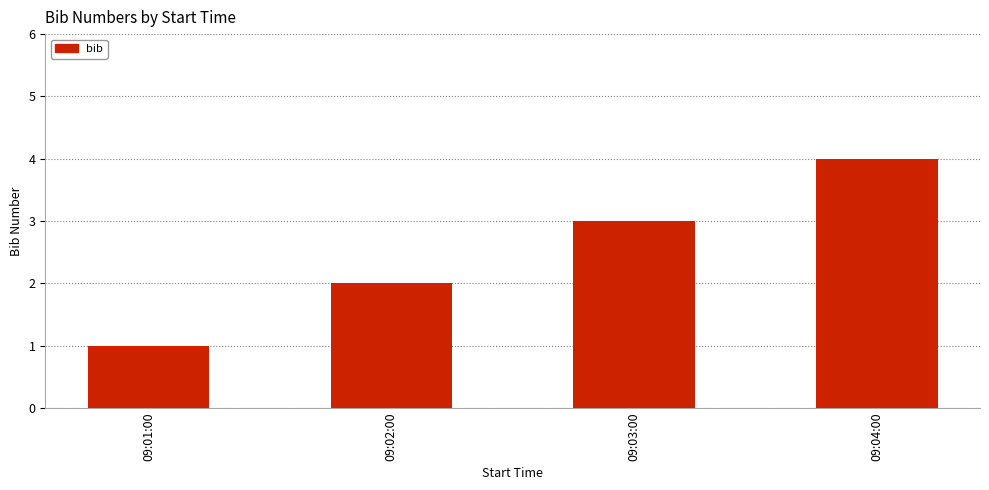

Are the bars grouped side by side (vs. stacked)?

No